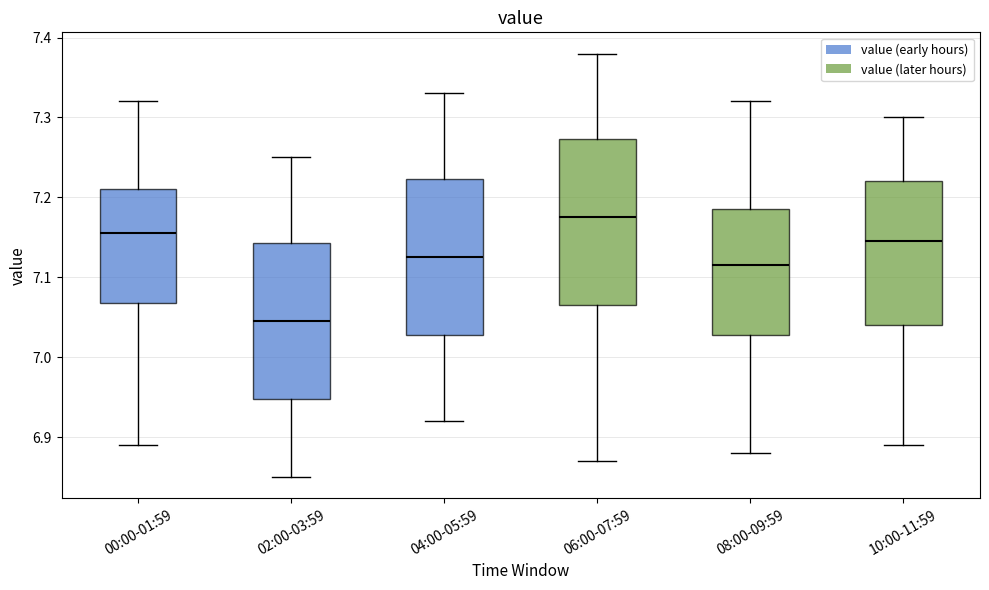

Comparing the boxes themselves (not the whiskers), which one is the tallest?

06:00-07:59